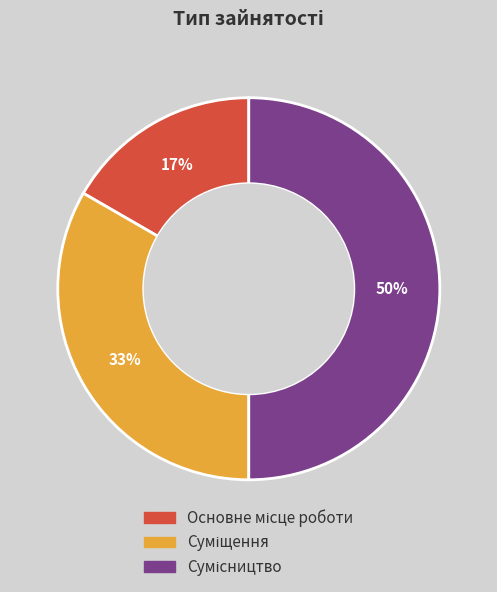

To the nearest percent, what is the difference between the largest and smallest slice percentages?

33%